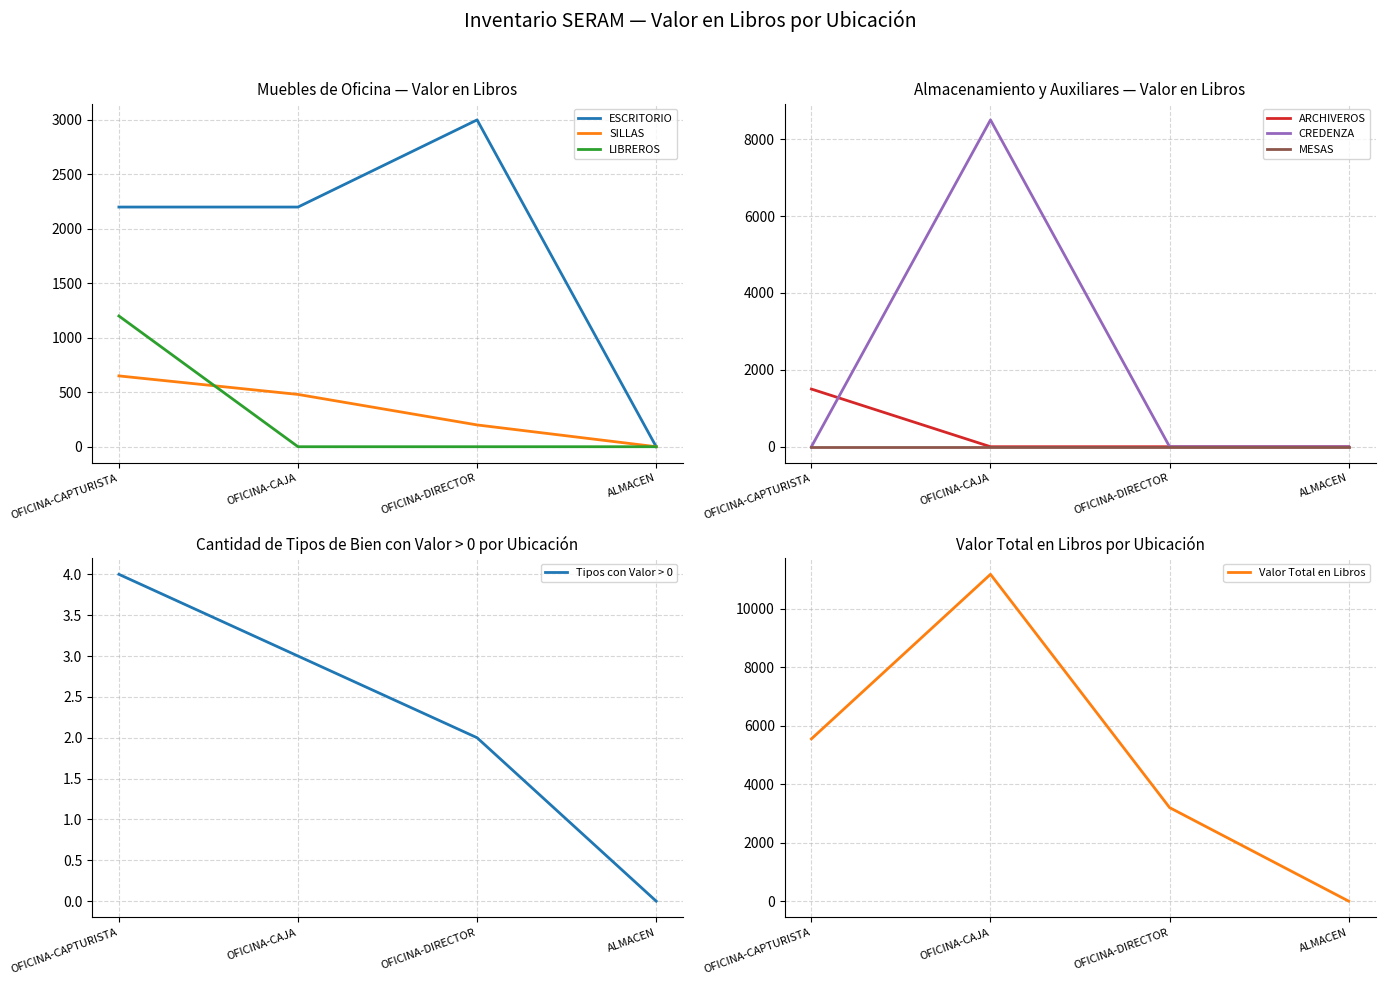

At which category does the chart reach its peak across all series?

OFICINA-CAJA